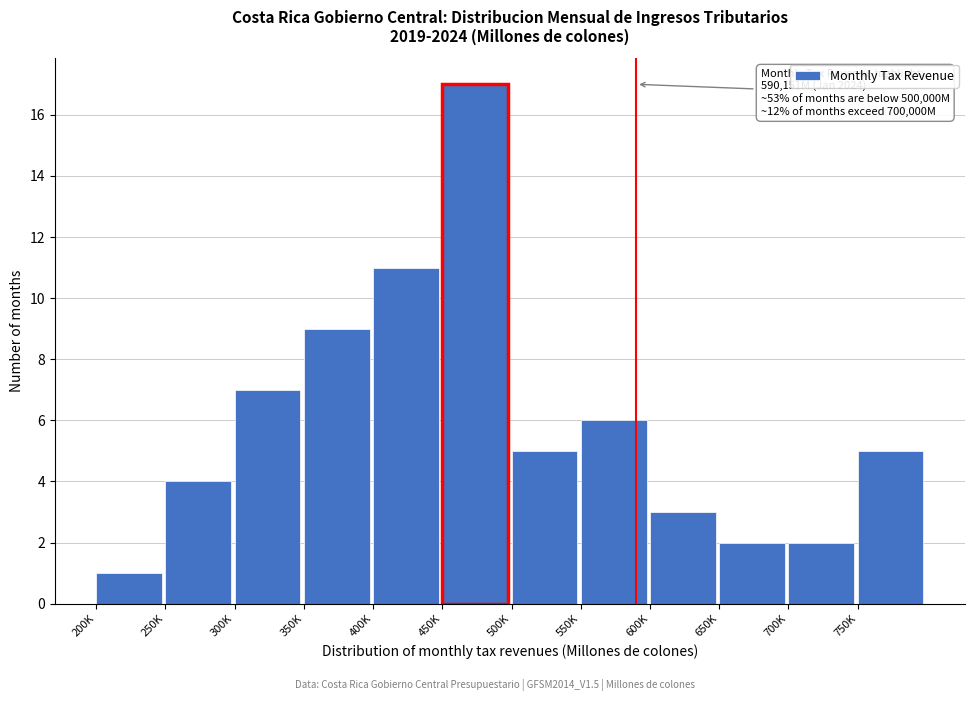

Reading left to right, transcribe all the data shown in this chart.

200K=1	250K=4	300K=7	350K=9	400K=11	450K=17	500K=5	550K=6	600K=3	650K=2	700K=2	750K=5